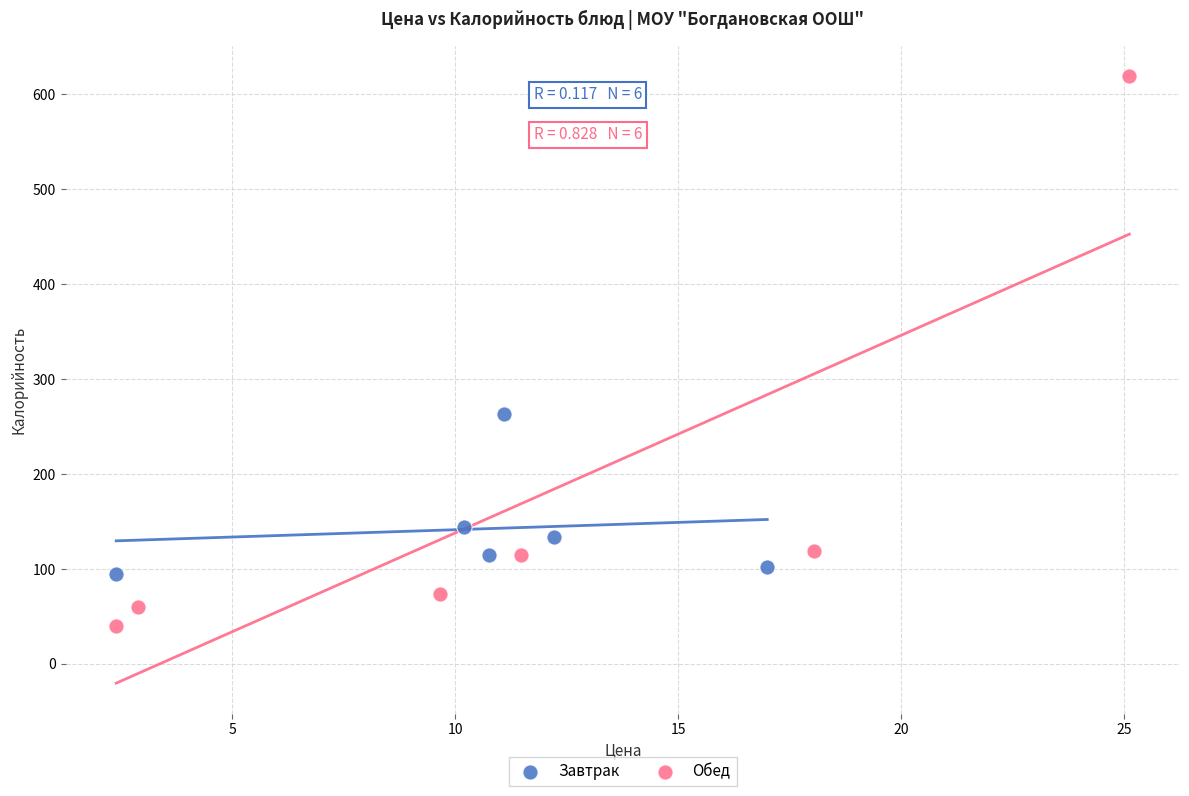

Which series has the widest spread of Y values?

Обед